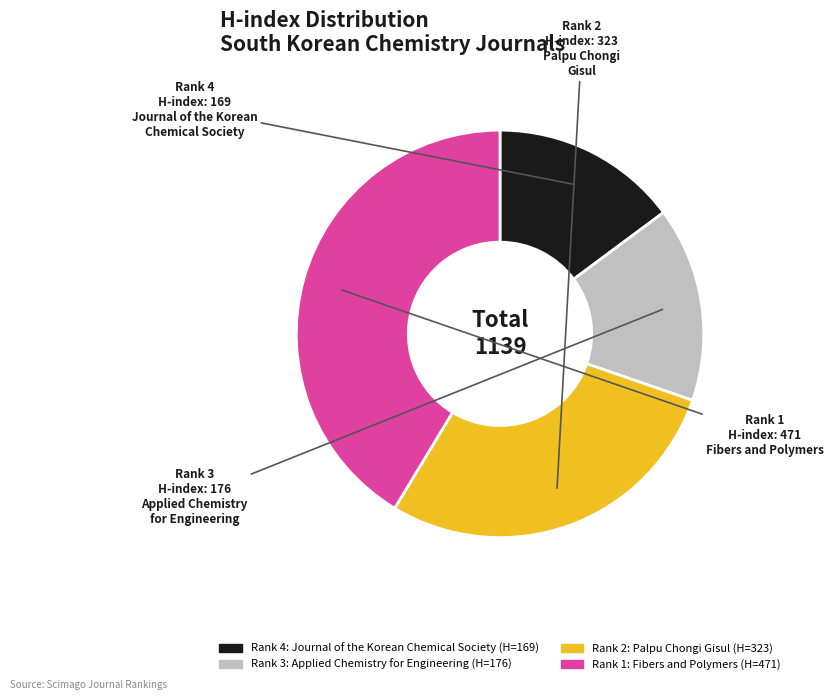

Does any single category account for the majority?

No